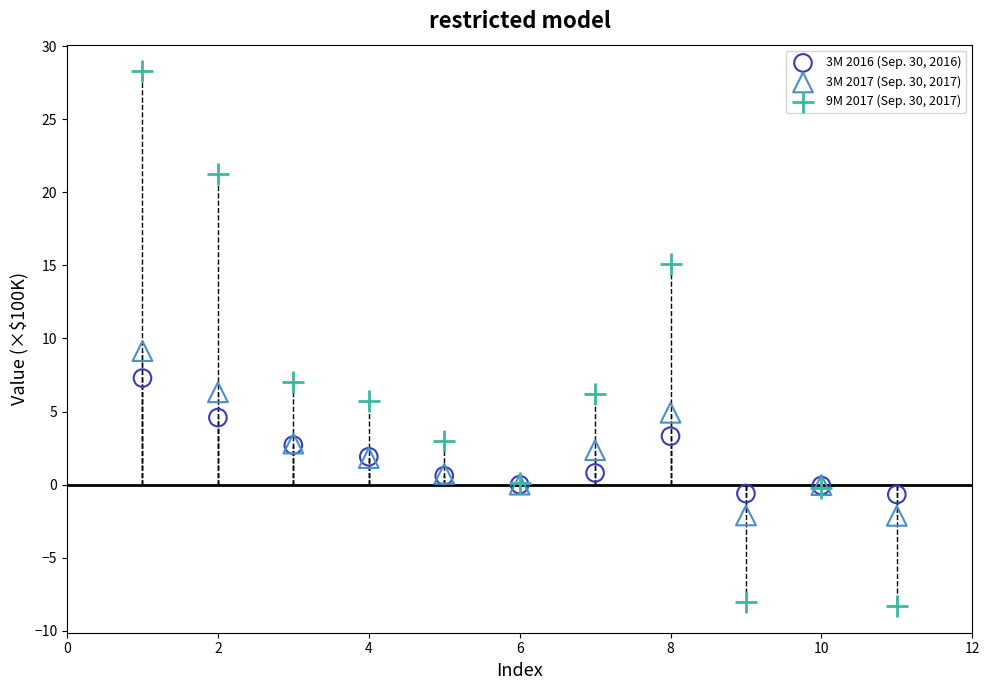

Which series contains the lowest Y value?

9M 2017 (Sep. 30, 2017)